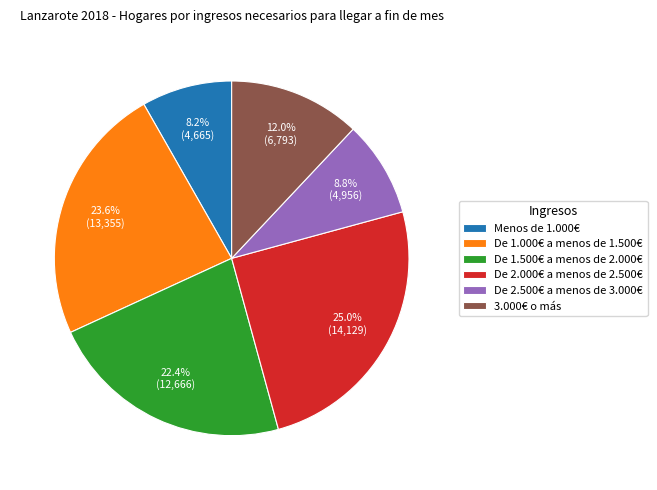

Does 3.000€ o más represent more than half of the total?

No